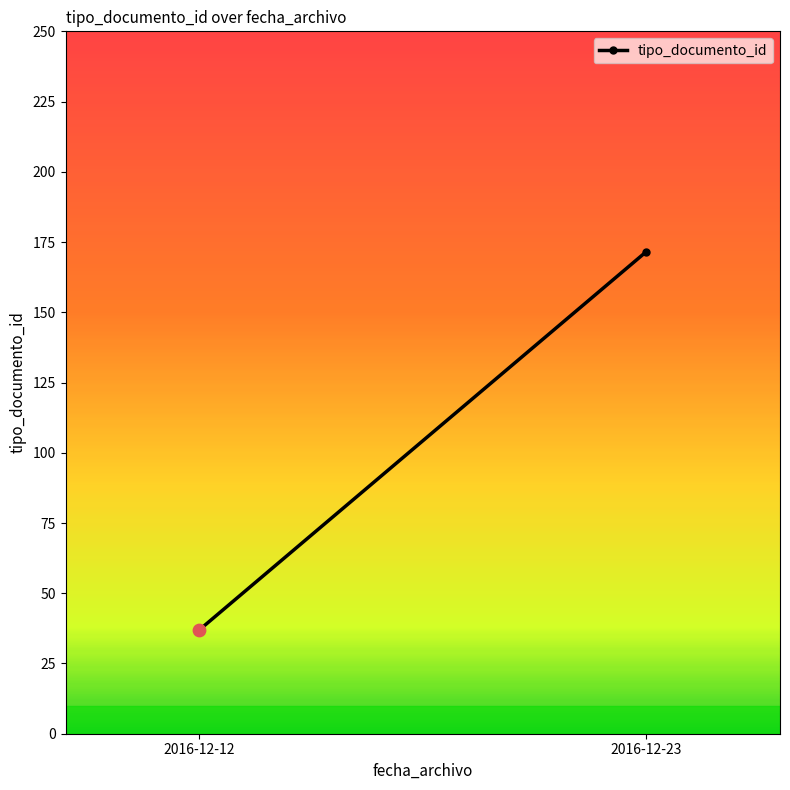

Approximately how many times larger is the value at 2016-12-12 compared to 2016-12-23?

0.2